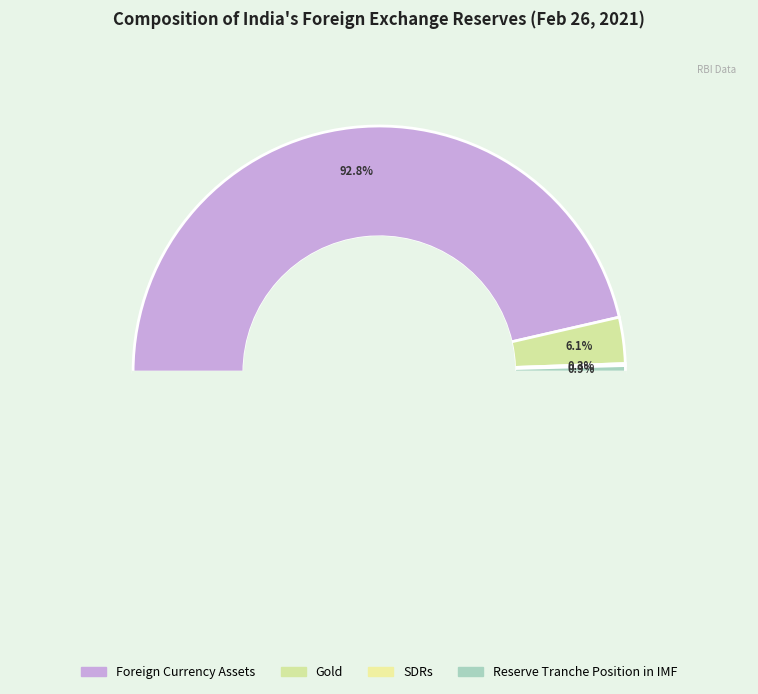

What percentage do Reserve Tranche Position in IMF and Gold together represent?

6.9%